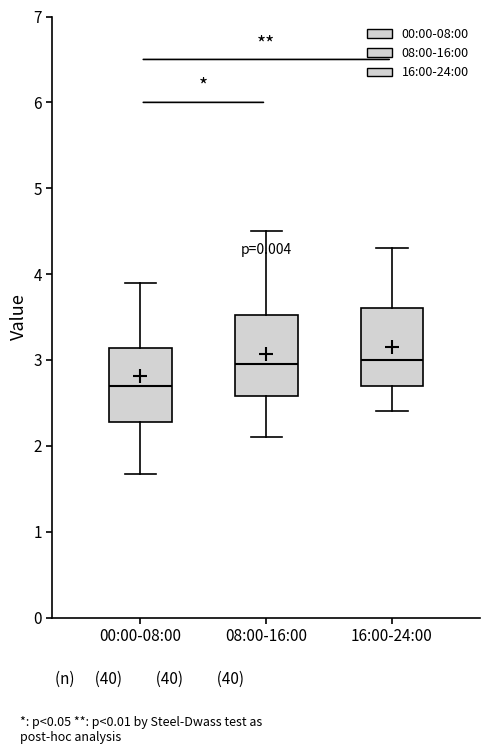

Where is the upper edge of the box for 08:00-16:00 on the y-axis? The values are not printed on the chart, so give them approximately, as read against the axis.

3.5